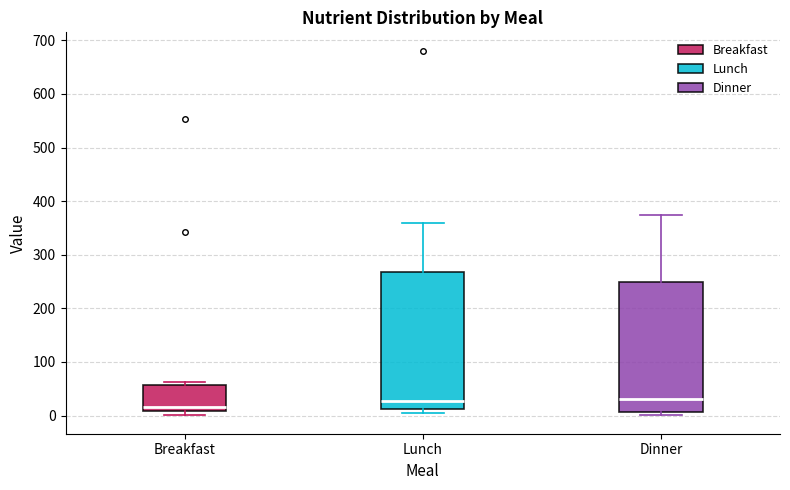

Comparing the boxes themselves (not the whiskers), which one is the tallest?

Lunch